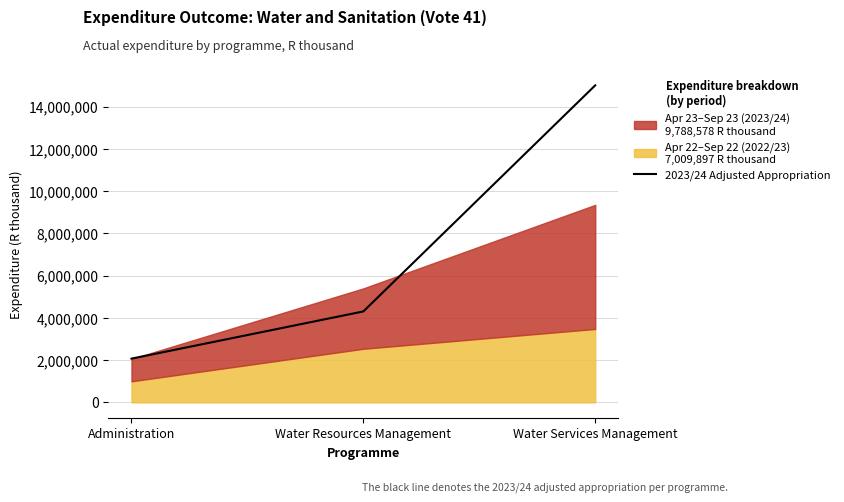

Where does the data first go above 4303190?

Water Services Management